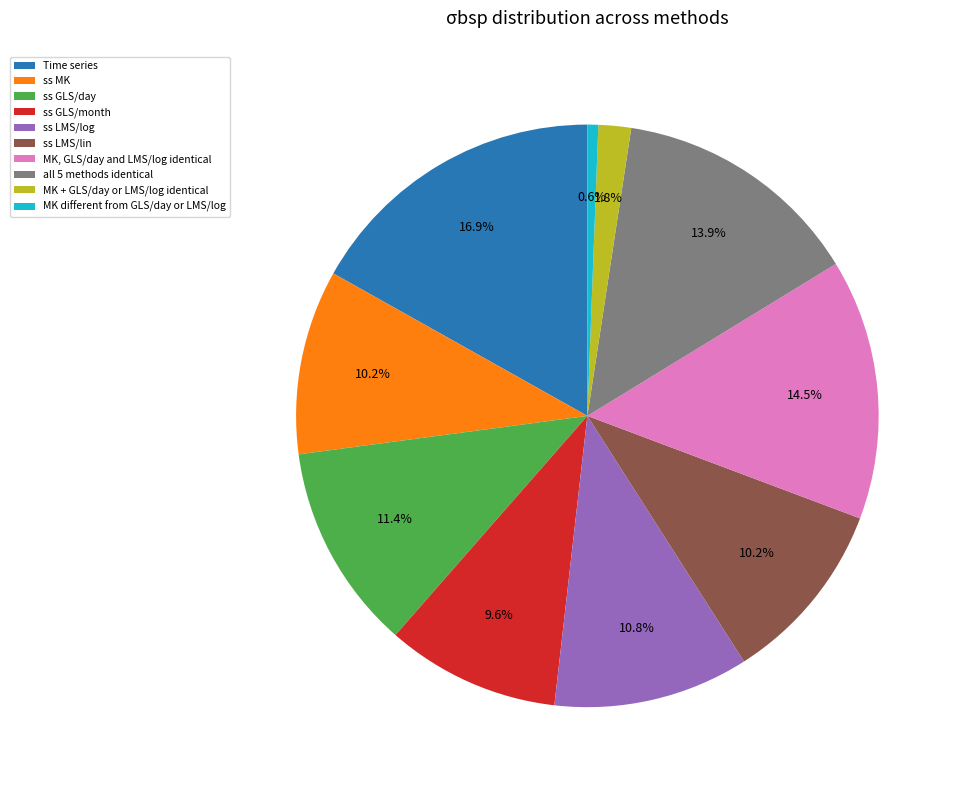

Does ss GLS/day represent more than half of the total?

No